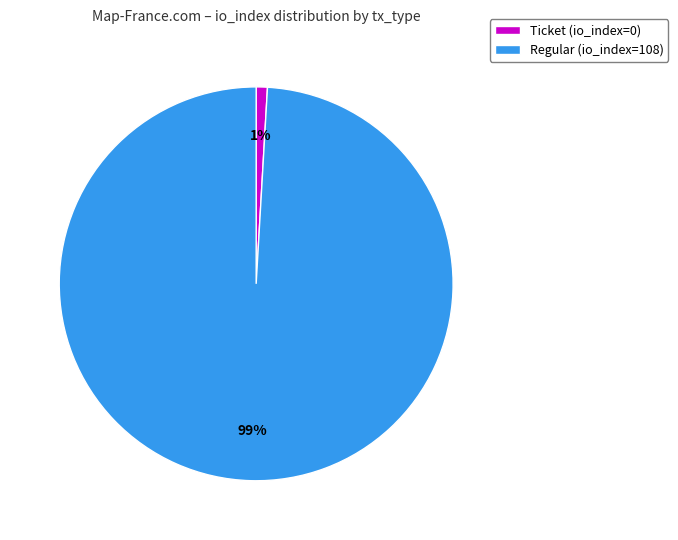

The Ticket (io_index=0) slice represents 1% of the pie. True or false?

True